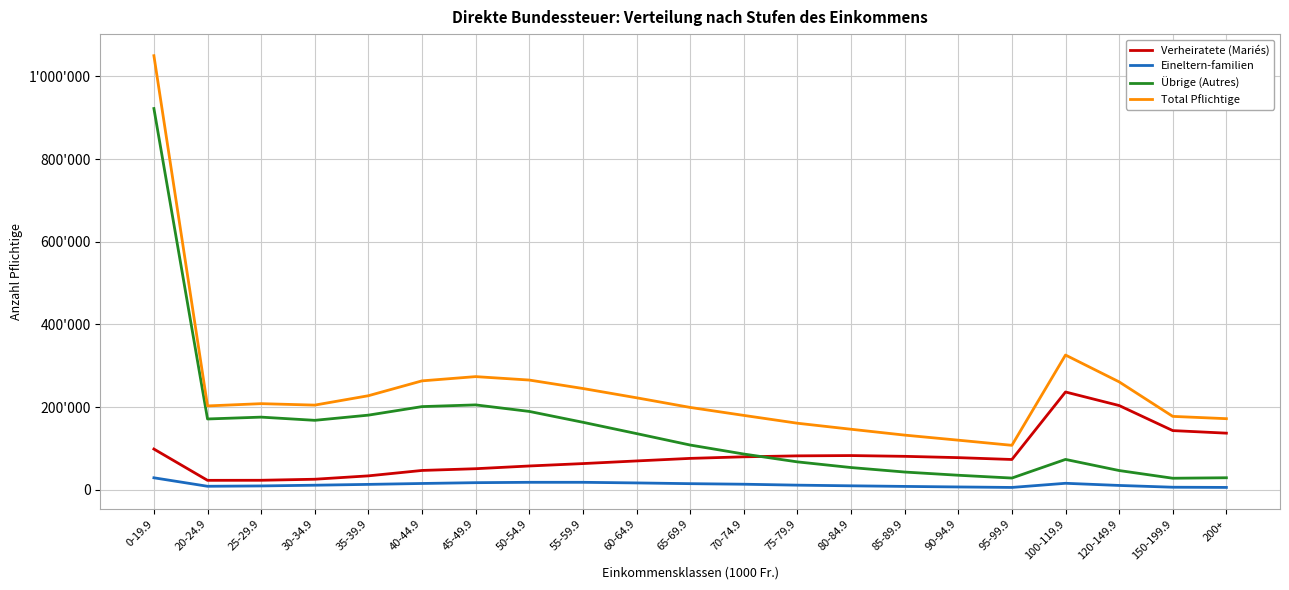

Where is the first local maximum for Total Pflichtige?

25-29.9